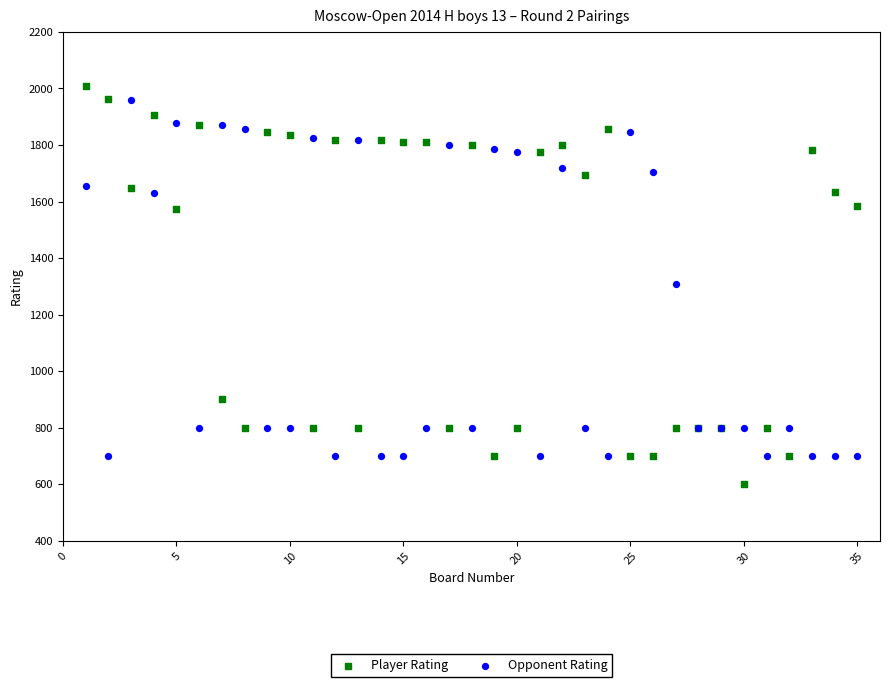

Which series has the widest spread of Y values?

Player Rating